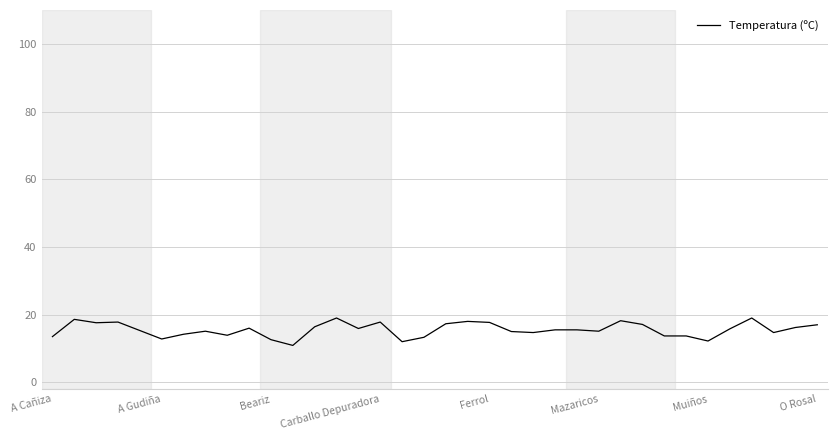

What is the minimum value shown in the chart?

10.9